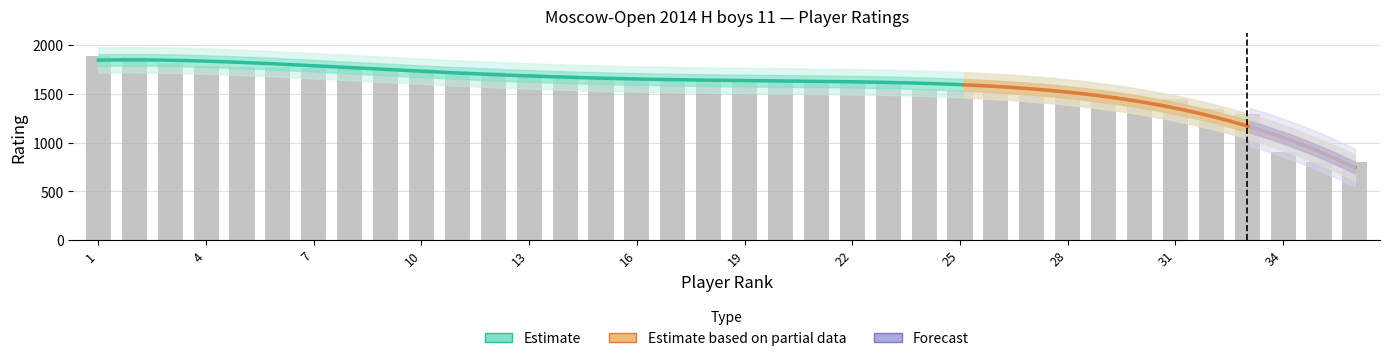

Reading left to right, list all the values displayed in this chart.

1=1894	2=1883	3=1822	4=1788	5=1782	6=1780	7=1770	8=1766	9=1762	10=1758	11=1737	12=1729	13=1703	14=1691	15=1677	16=1665	17=1664	18=1647	19=1645	20=1641	21=1629	22=1611	23=1598	24=1556	25=1546	26=1523	27=1515	28=1507	29=1507	30=1460	31=1446	32=1350	33=1297	34=900	35=800	36=800